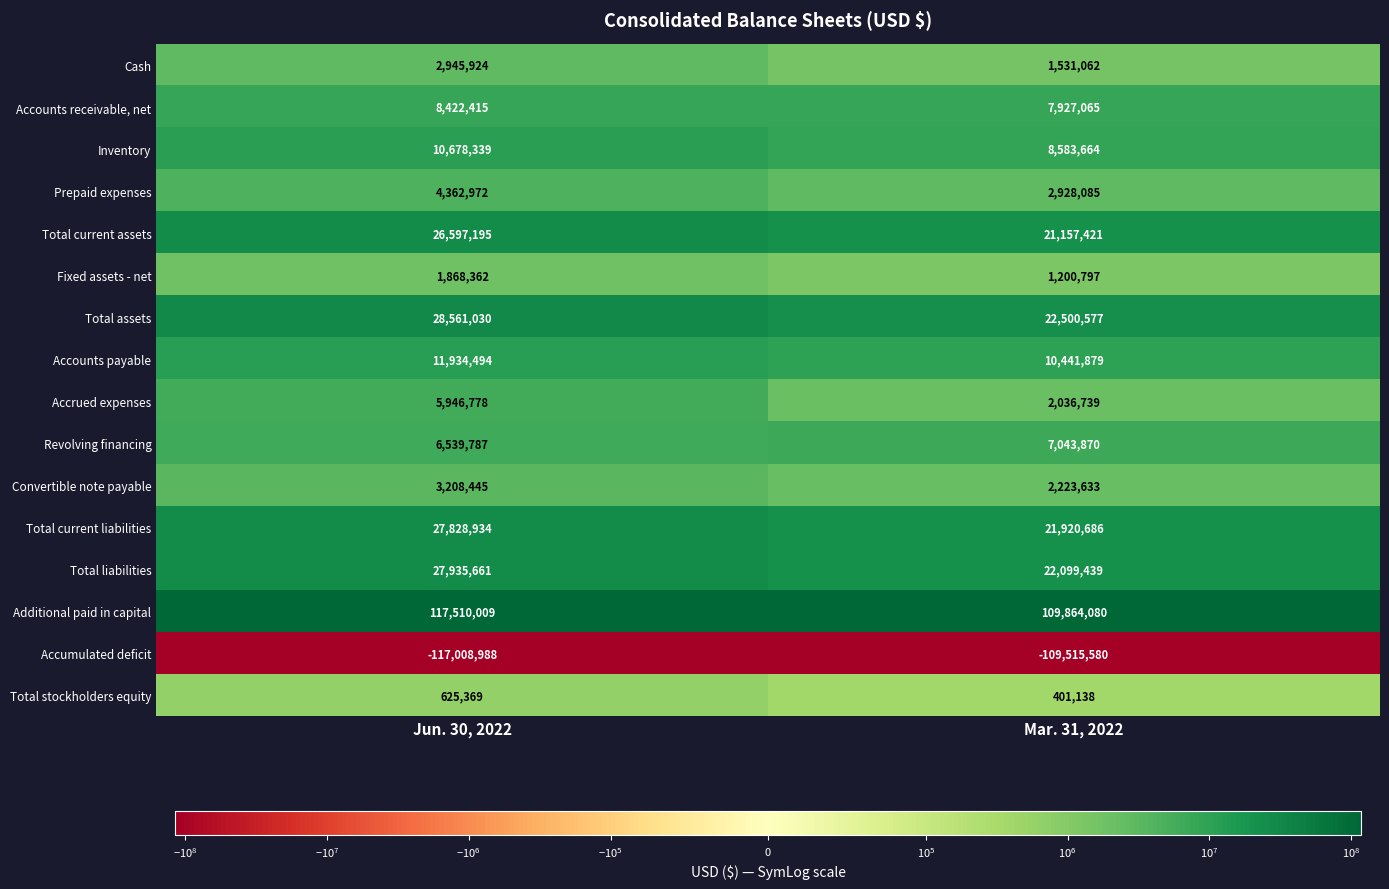

The Additional paid in capital series shows 155199646 at Mar. 31, 2022. True or false?

False